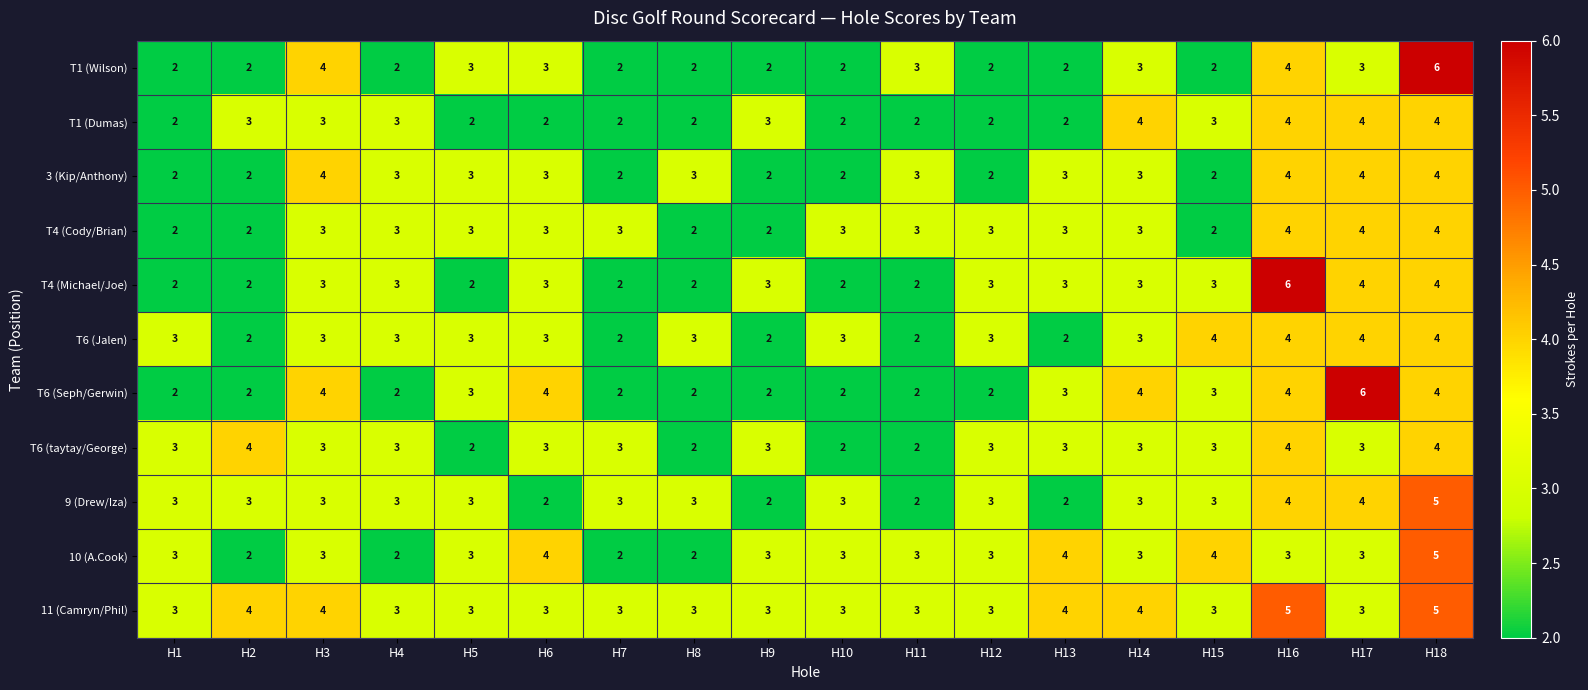

Count the T4 (Cody/Brian) values in the range 2 to 3.

15